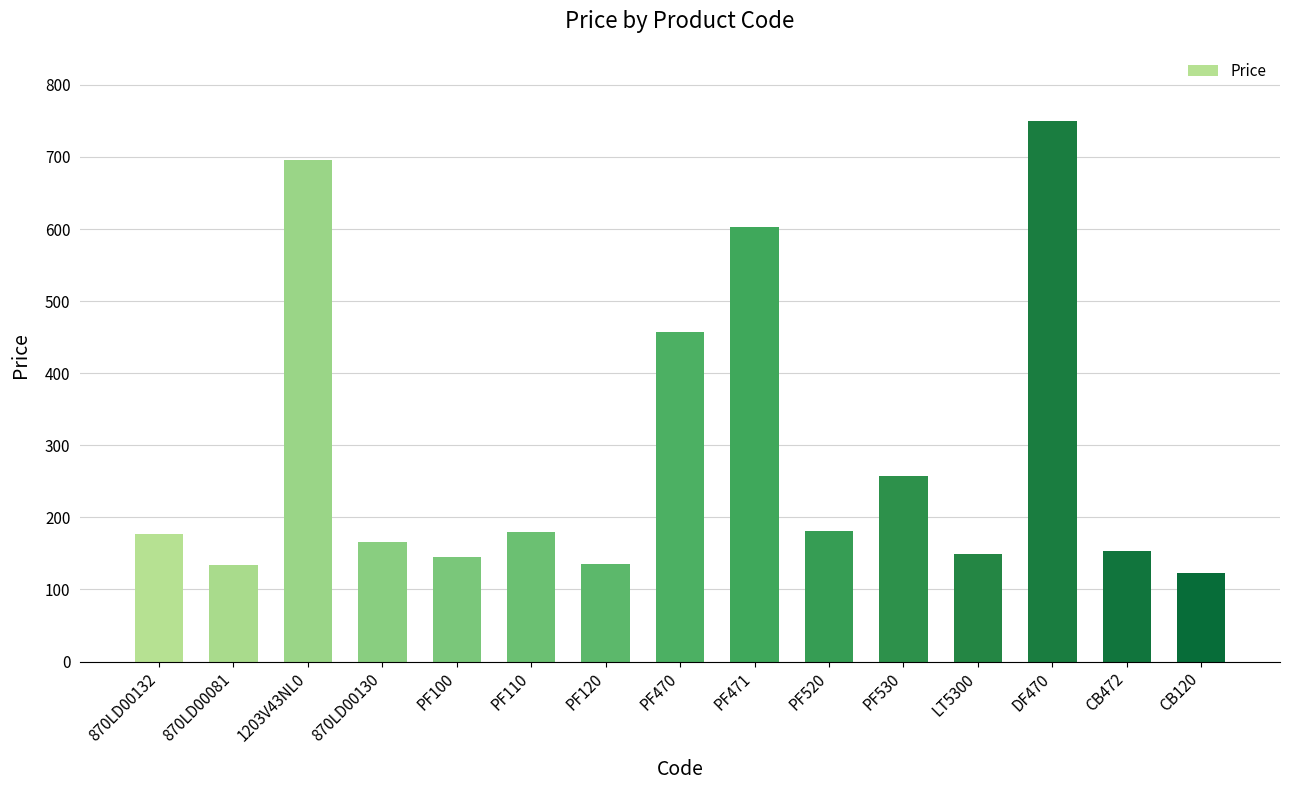

What is the difference between the second highest and second lowest values?

561.6